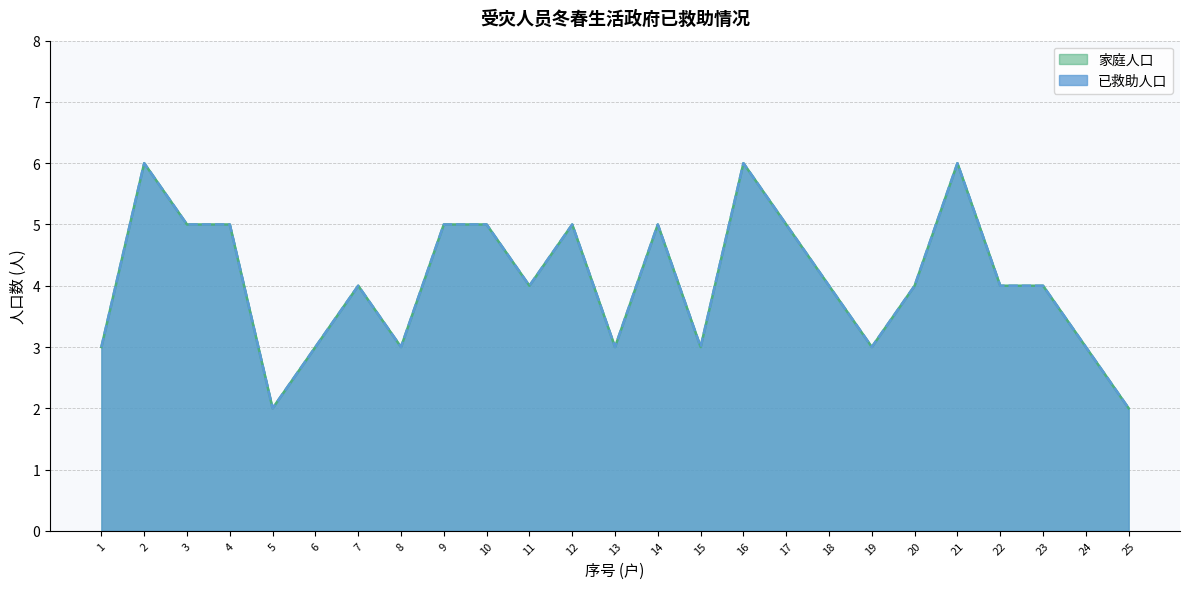

What value does the 家庭人口 series have at 22?

4